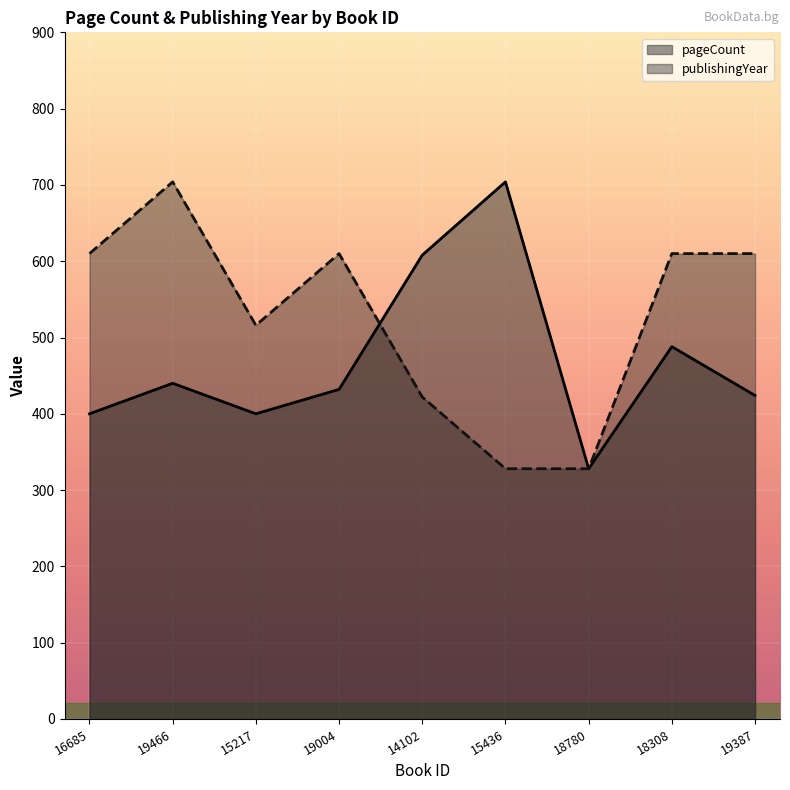

What is the label of the 3rd point from the left?

15217